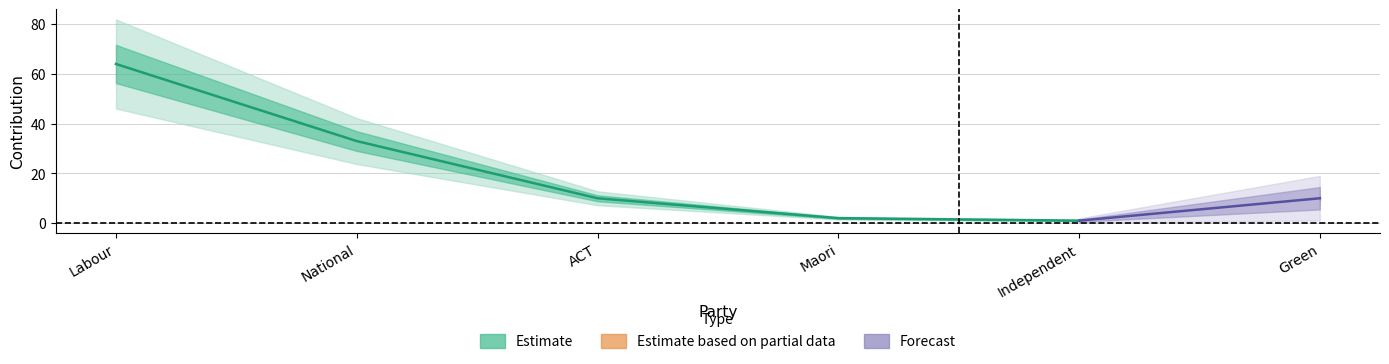

Where is the data nearest to the value 32?

National